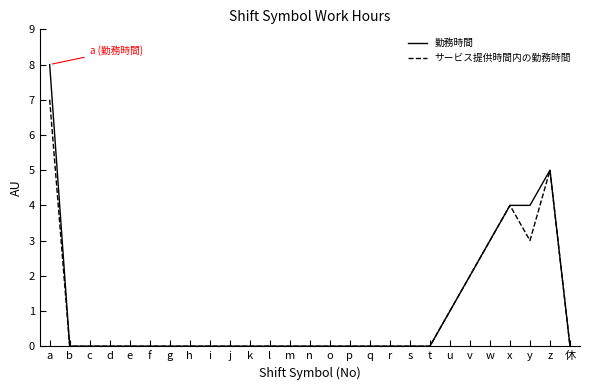

Rank the series by their average value, from lowest to highest.

サービス提供時間内の勤務時間, 勤務時間